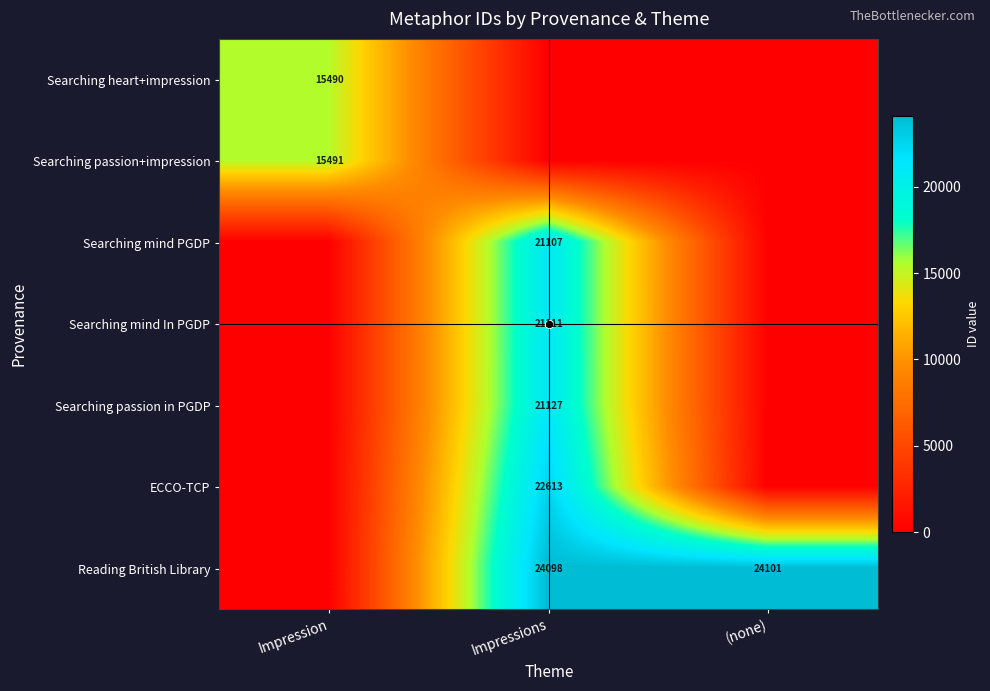

Which category has the highest value in the Searching mind PGDP series?

Impressions